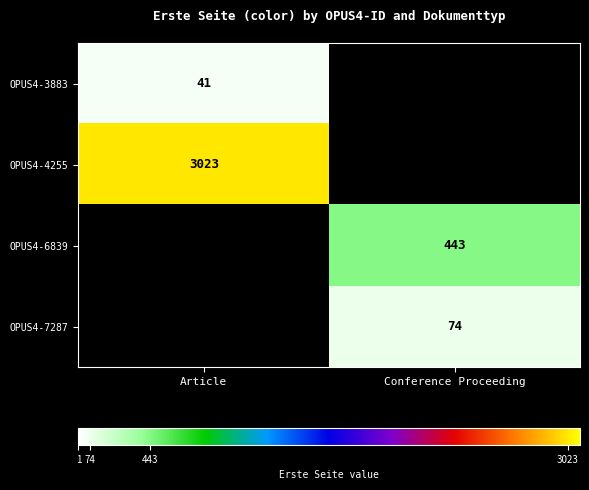

Is it true that OPUS4-7287 equals 74 at Conference Proceeding?

True